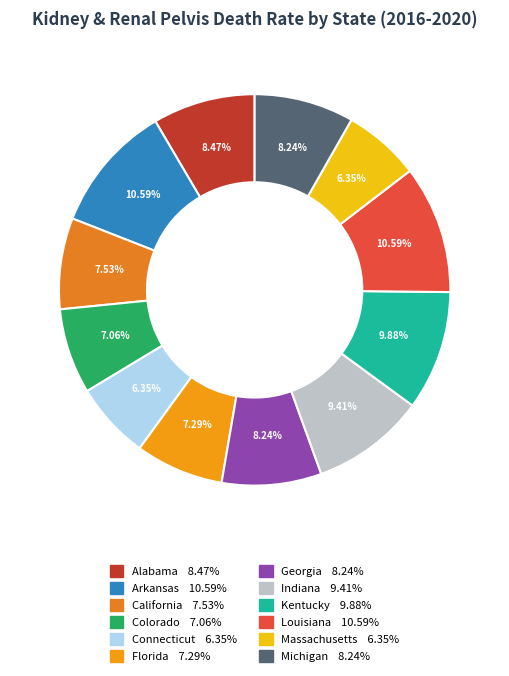

To the nearest percent, what portion does California represent?

8%